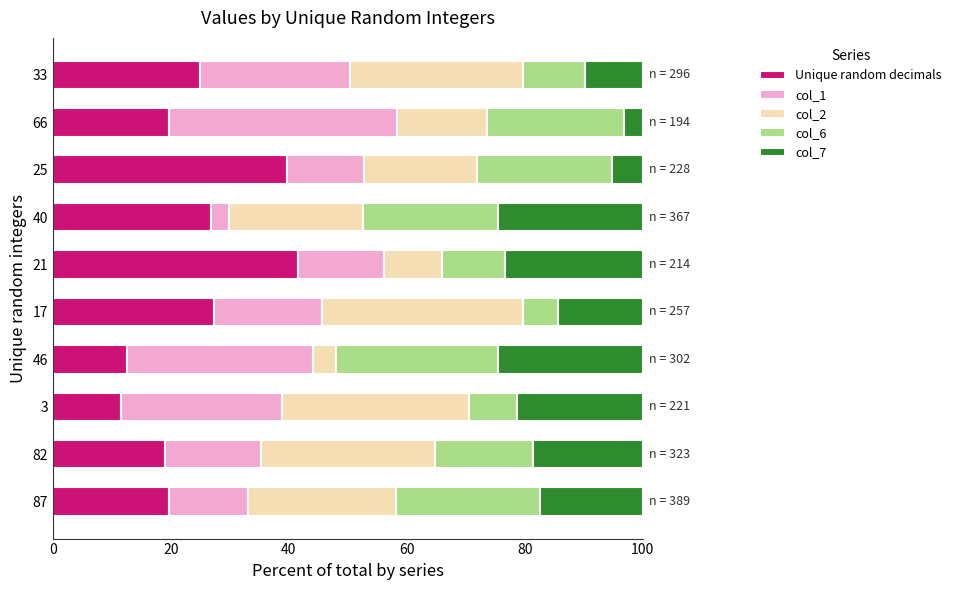

What is the total value across all series at 33?

100.0